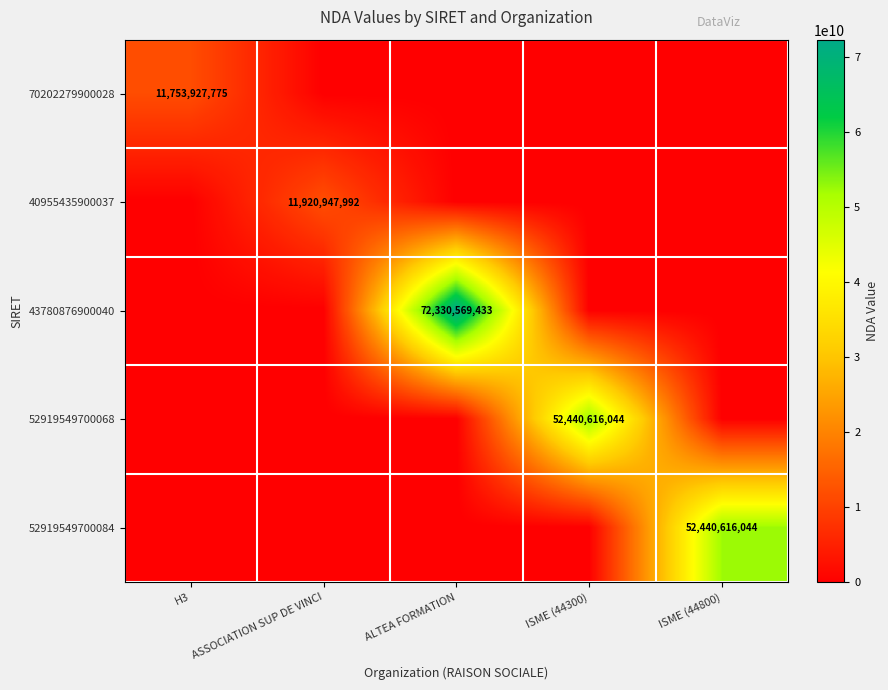

The value of 70202279900028 at H3 is 11753927775. True or false?

True